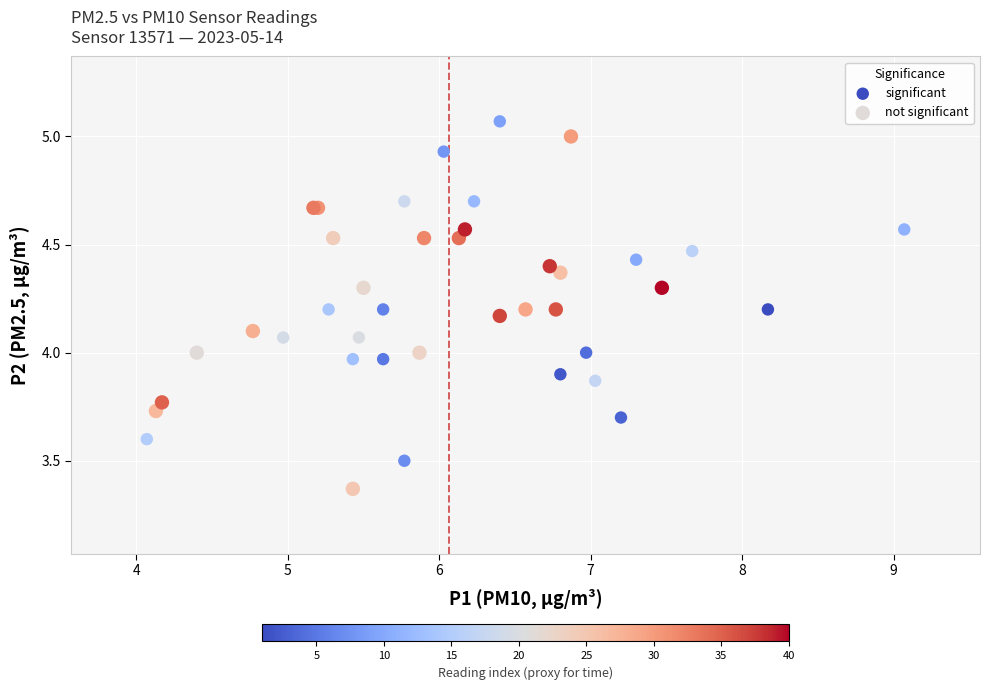

Which series contains the lowest Y value?

not significant